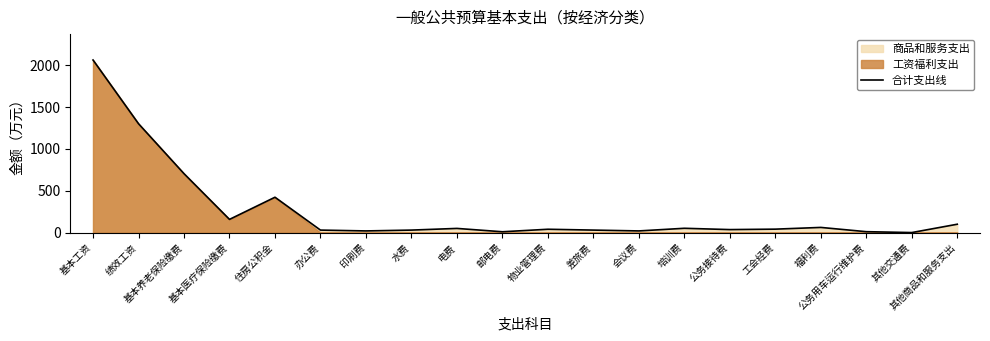

Rank the categories by value from lowest to highest.

其他交通费, 邮电费, 公务用车运行维护费, 印刷费, 会议费, 办公费, 水费, 差旅费, 公务接待费, 物业管理费, 工会经费, 电费, 培训费, 福利费, 其他商品和服务支出, 基本医疗保险缴费, 住房公积金, 基本养老保险缴费, 绩效工资, 基本工资